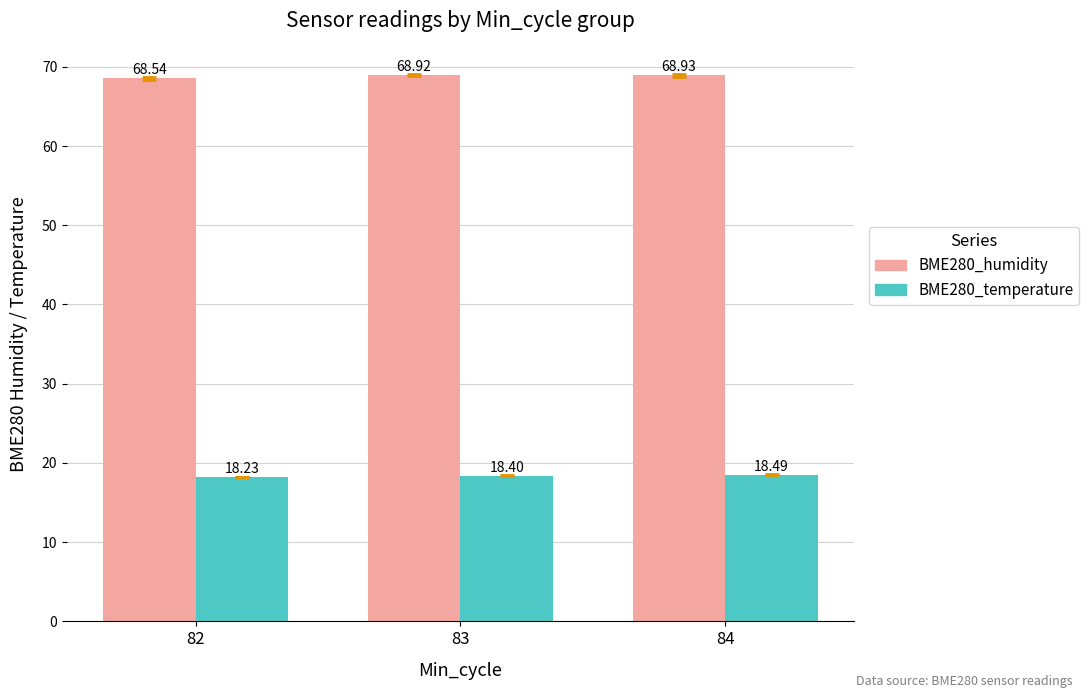

What is the spread (max minus min) of values at 82?

50.3